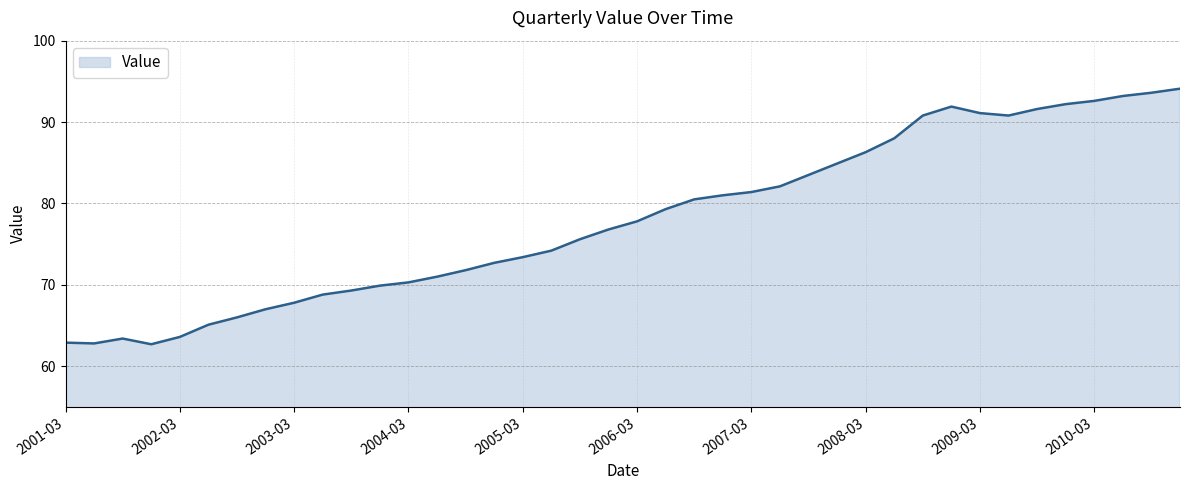

What is the difference between the maximum and minimum values?

31.4